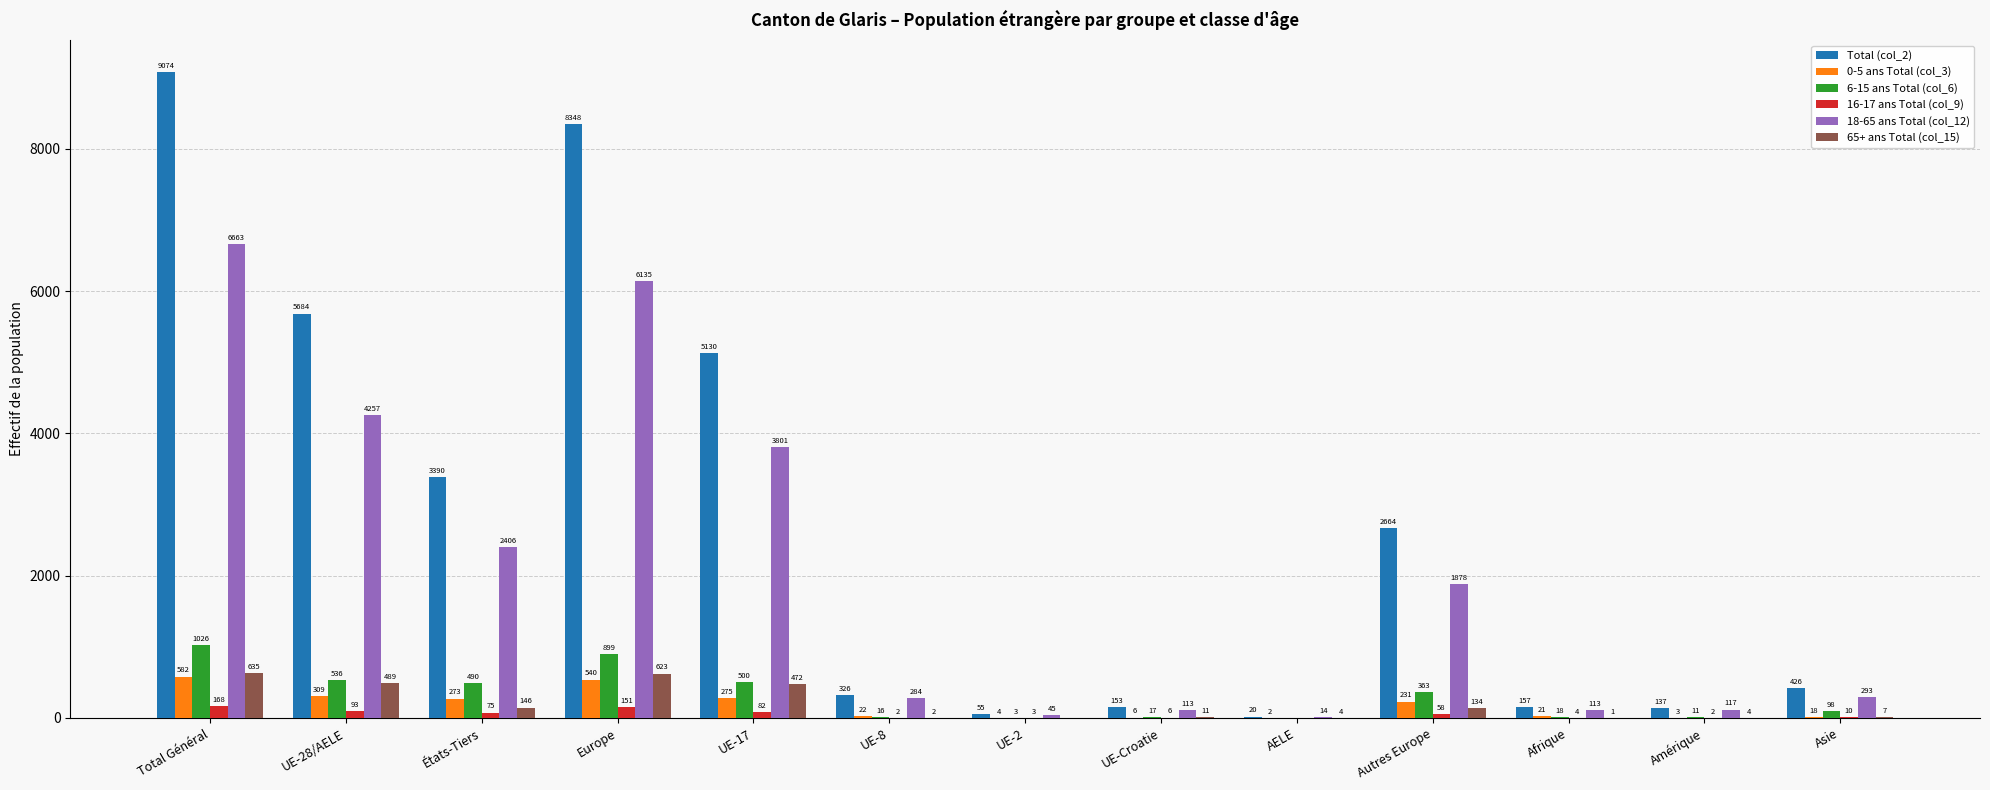

How many data points does each series have?

13